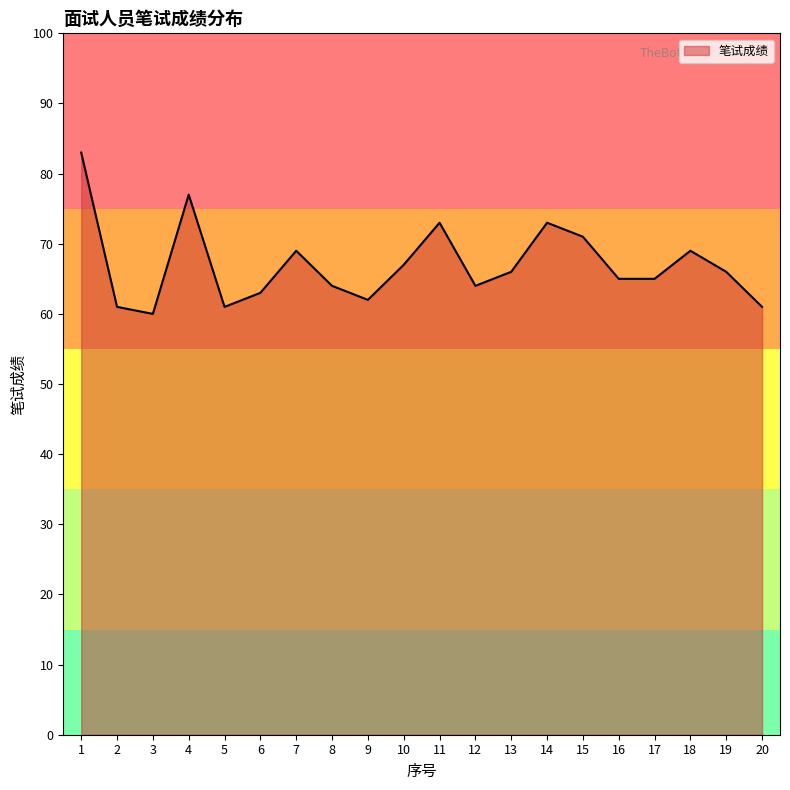

What value does the data have at 15, to the nearest 10?

70